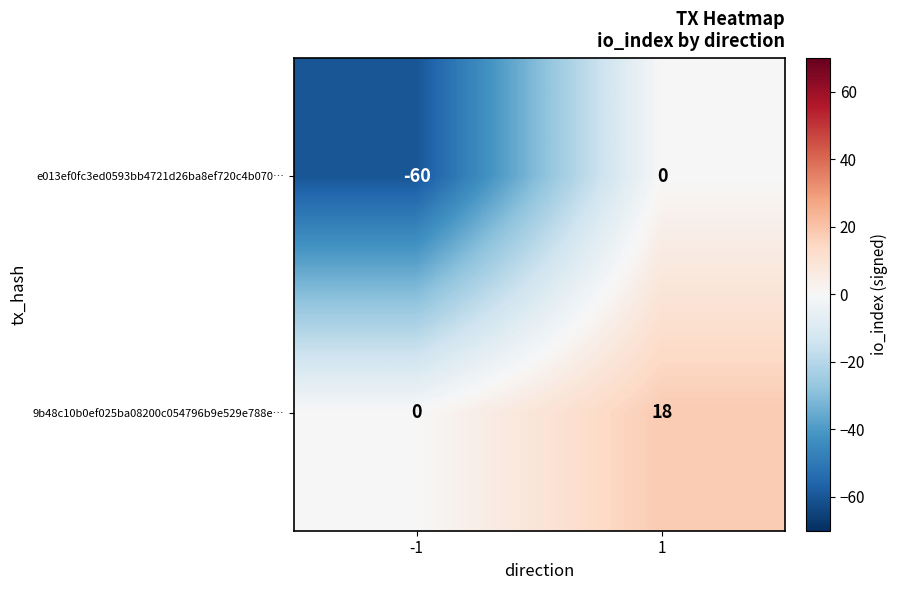

List the series in order of their peak value, lowest first.

e013ef0fc3ed0593bb4721d26ba8ef720c4b070…, 9b48c10b0ef025ba08200c054796b9e529e788e…